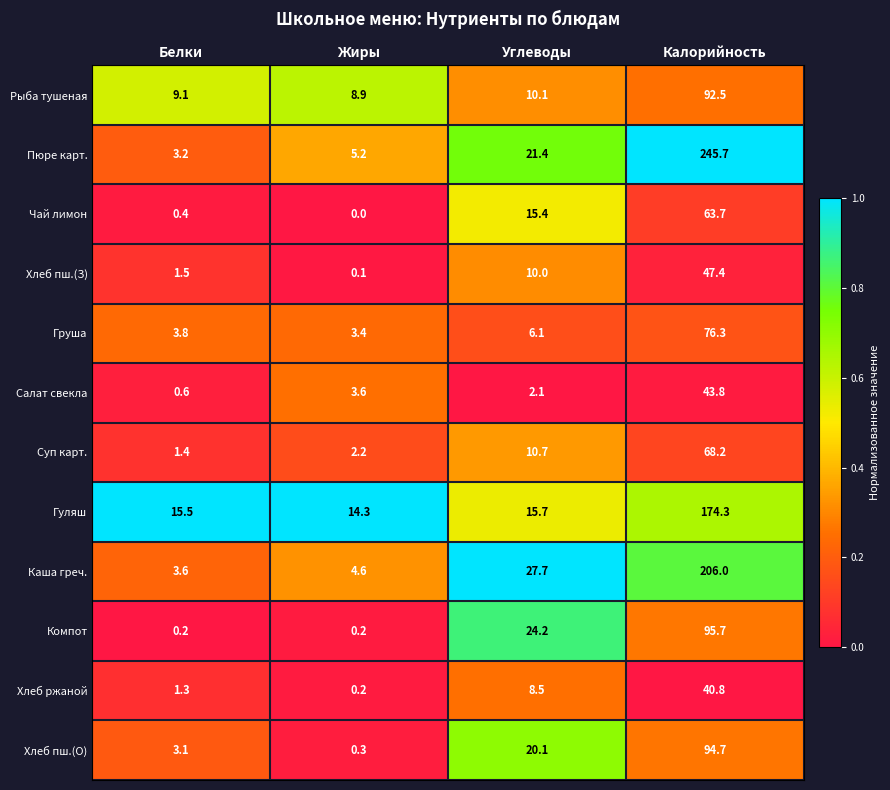

What is the total value across all series at Углеводы?

172.0